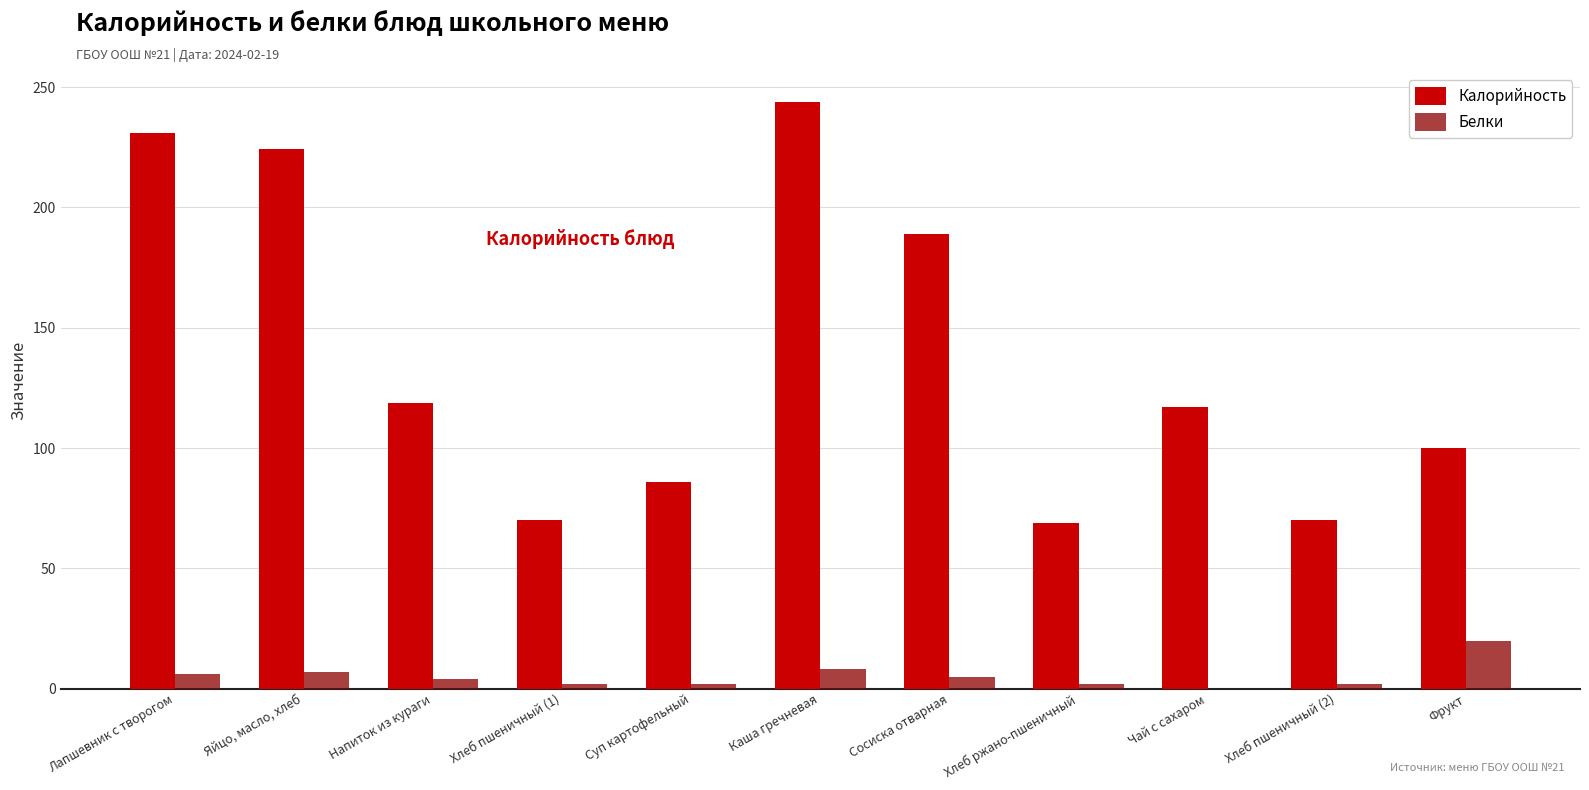

At which category is the sum across all series the highest?

Каша гречневая